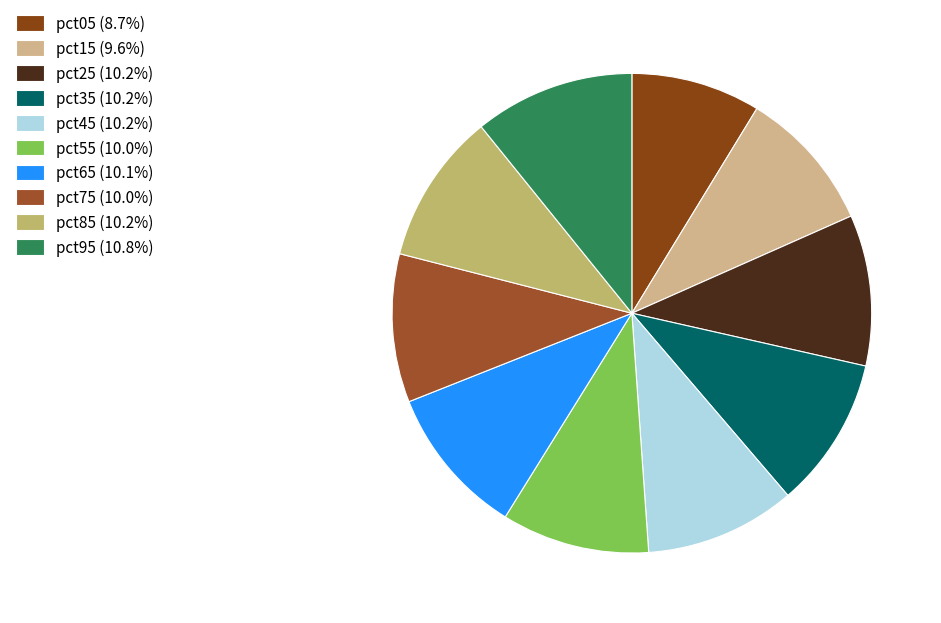

What is the smallest slice in the pie chart?

pct05